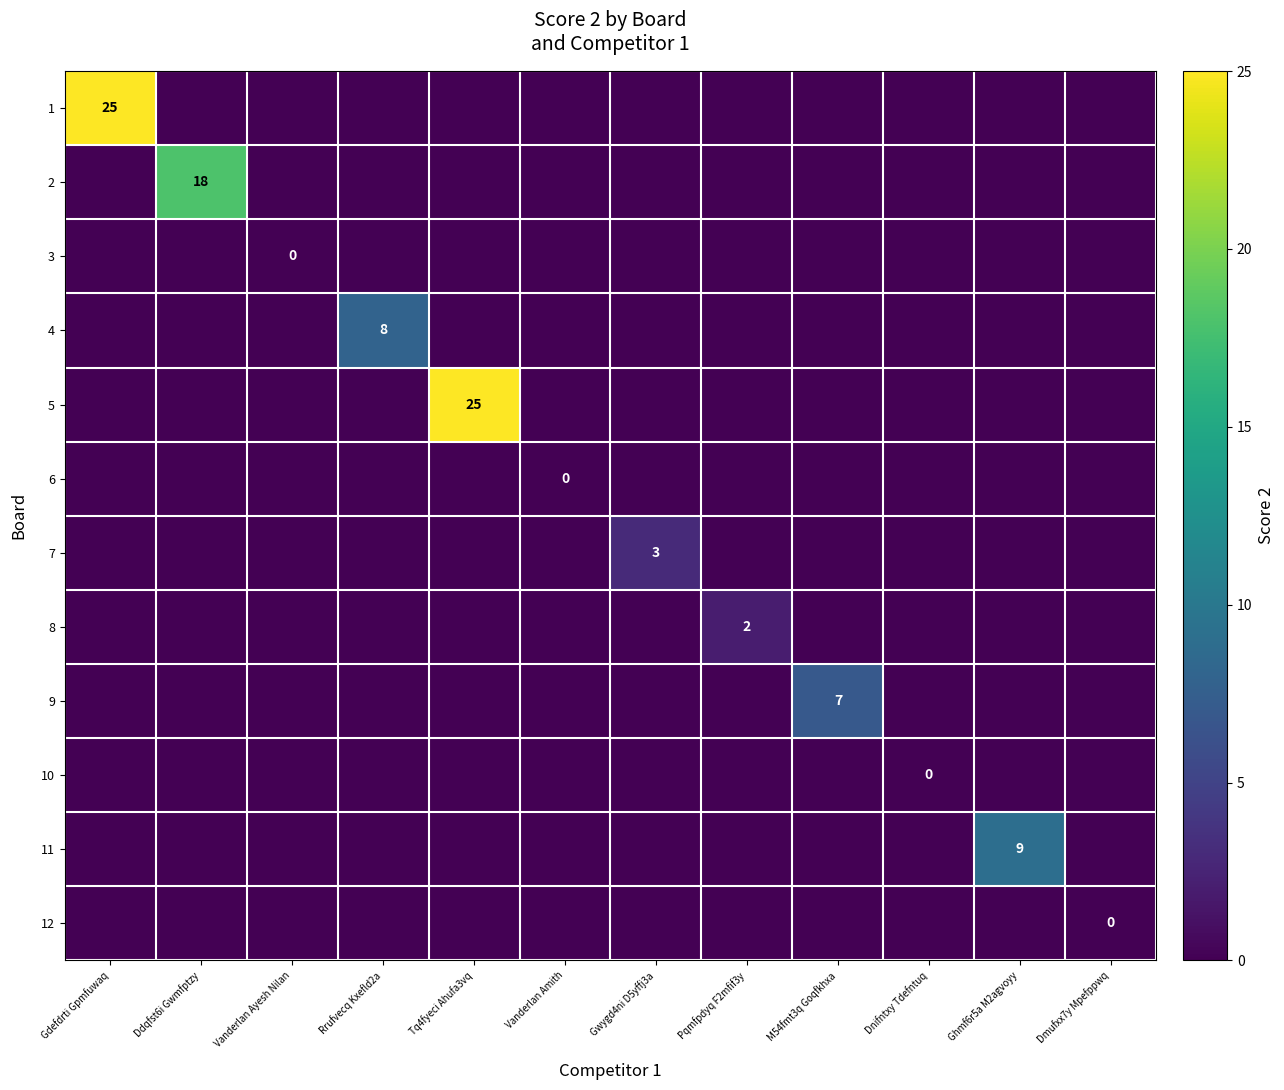

The 11 series shows 5 at Gdefdrti Gpmfuwaq. True or false?

False